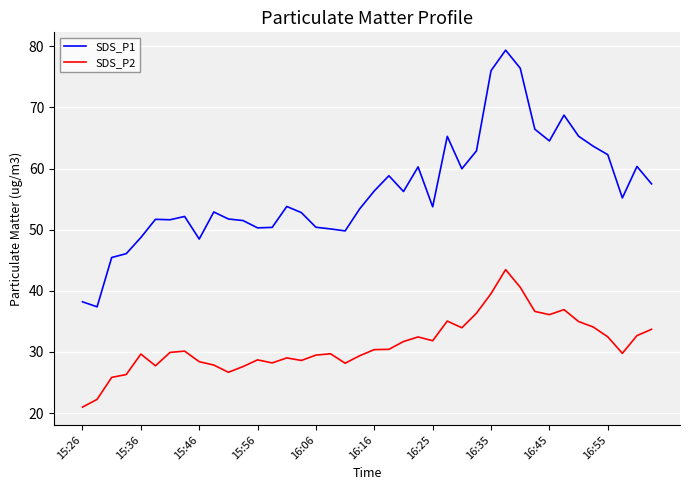

Which series has the largest total across all categories?

SDS_P1